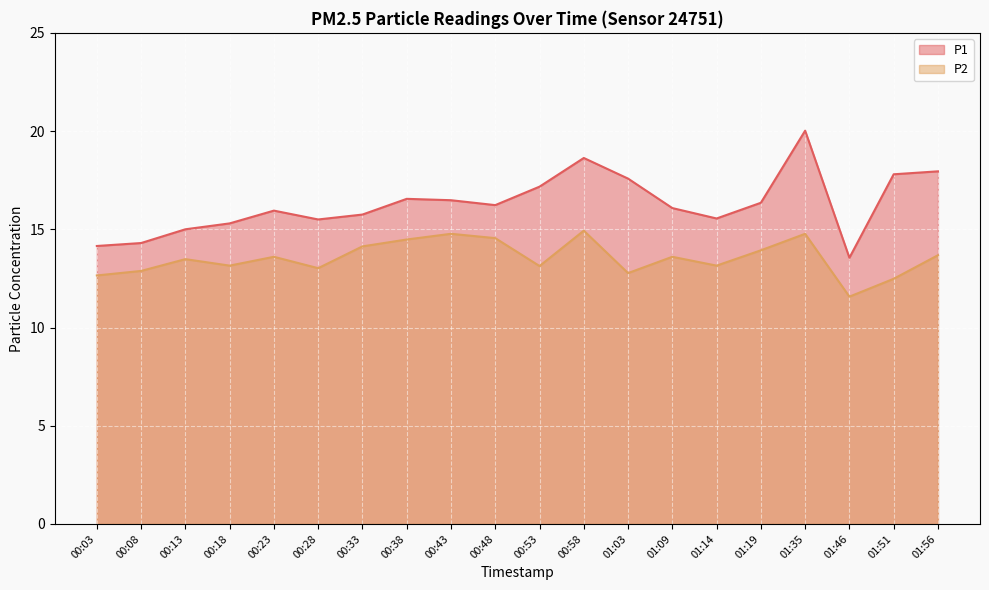

Reading right to left, extract all data points from this chart.

P1: 01:56=17.9	01:51=17.8	01:46=13.6	01:35=20.0	01:19=16.4	01:14=15.6	01:09=16.1	01:03=17.6	00:58=18.6	00:53=17.2	00:48=16.2	00:43=16.5	00:38=16.6	00:33=15.8	00:28=15.5	00:23=15.9	00:18=15.3	00:13=15.0	00:08=14.3	00:03=14.2
P2: 01:56=13.7	01:51=12.5	01:46=11.6	01:35=14.8	01:19=13.9	01:14=13.2	01:09=13.6	01:03=12.8	00:58=14.9	00:53=13.1	00:48=14.6	00:43=14.8	00:38=14.5	00:33=14.1	00:28=13.0	00:23=13.6	00:18=13.2	00:13=13.5	00:08=12.9	00:03=12.7